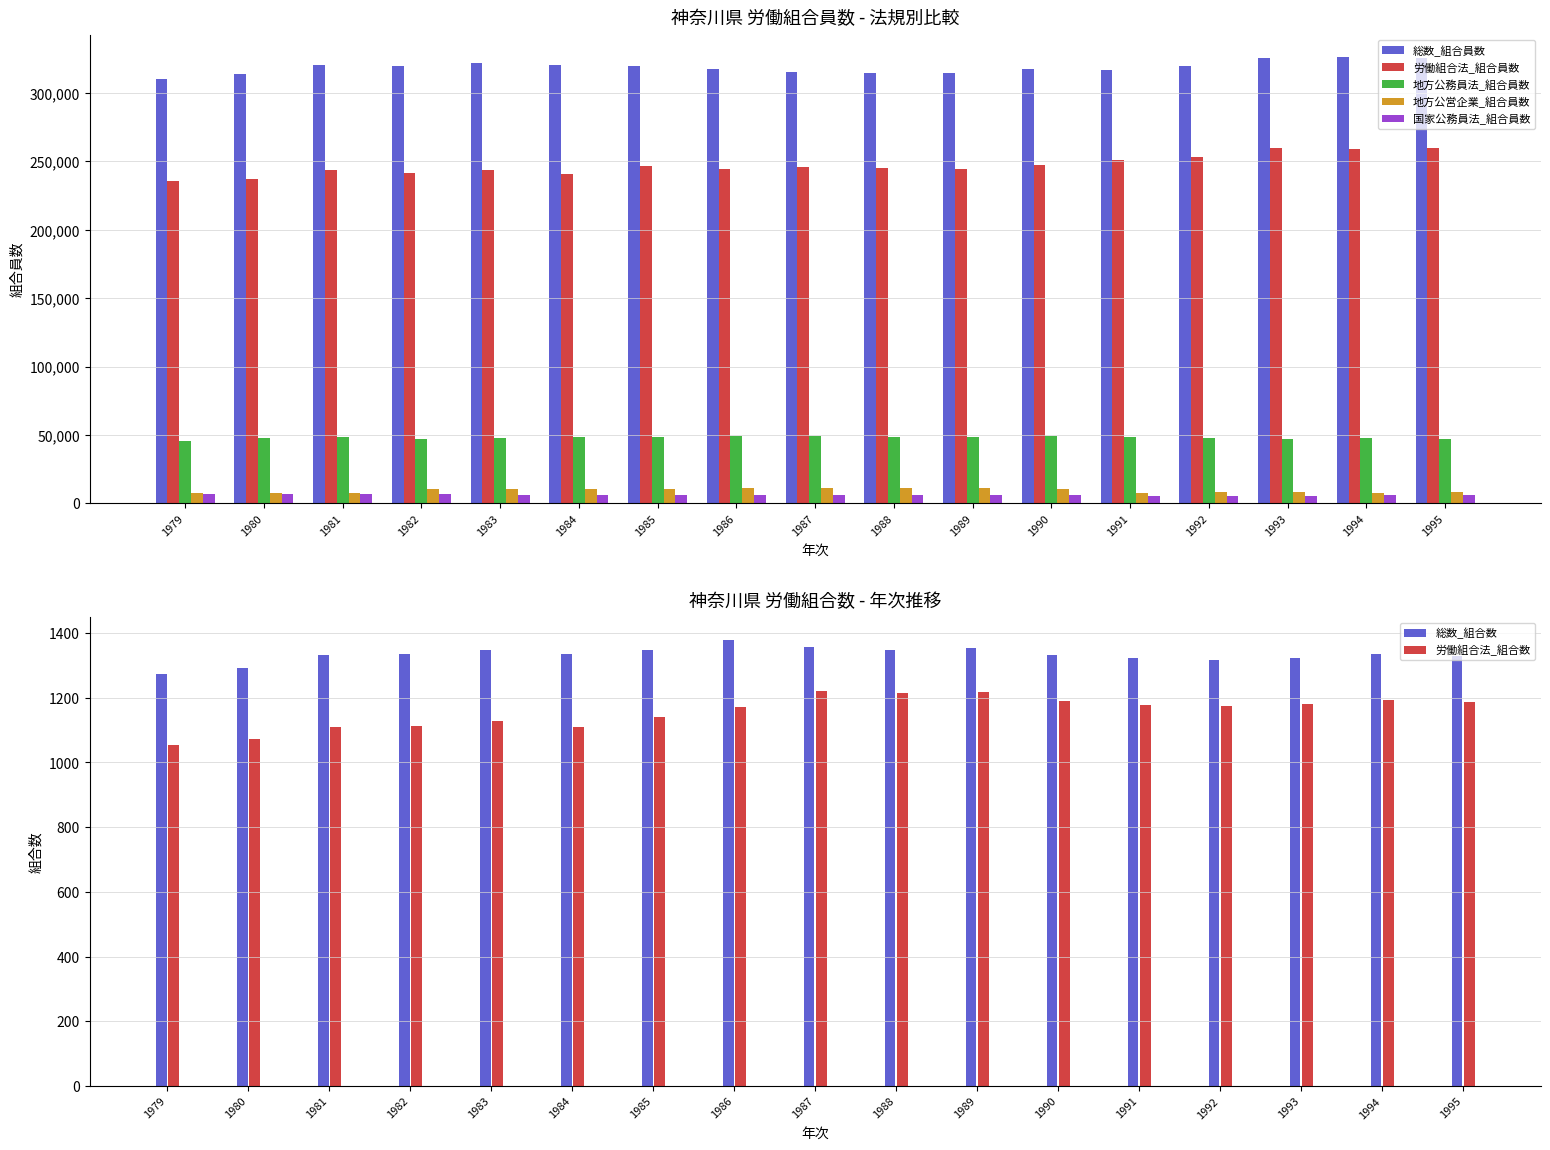

At 1983, list the series in order from smallest to largest.

総数_組合数, 国家公務員法_組合員数, 地方公営企業_組合員数, 地方公務員法_組合員数, 労働組合法_組合員数, 総数_組合員数